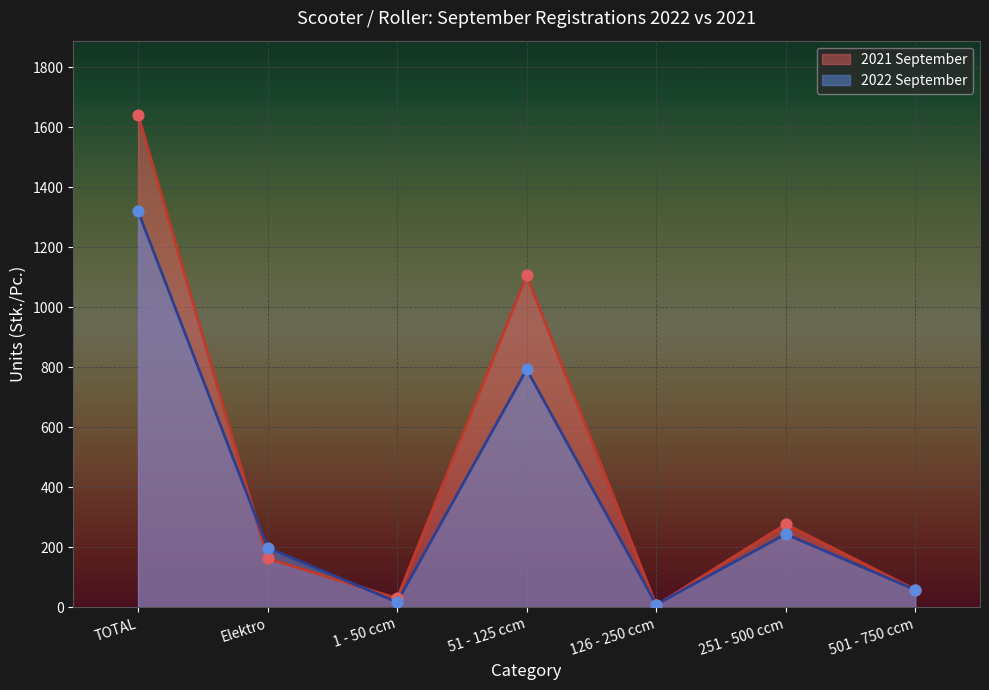

What are all the series names shown in the legend?

2021 September, 2022 September